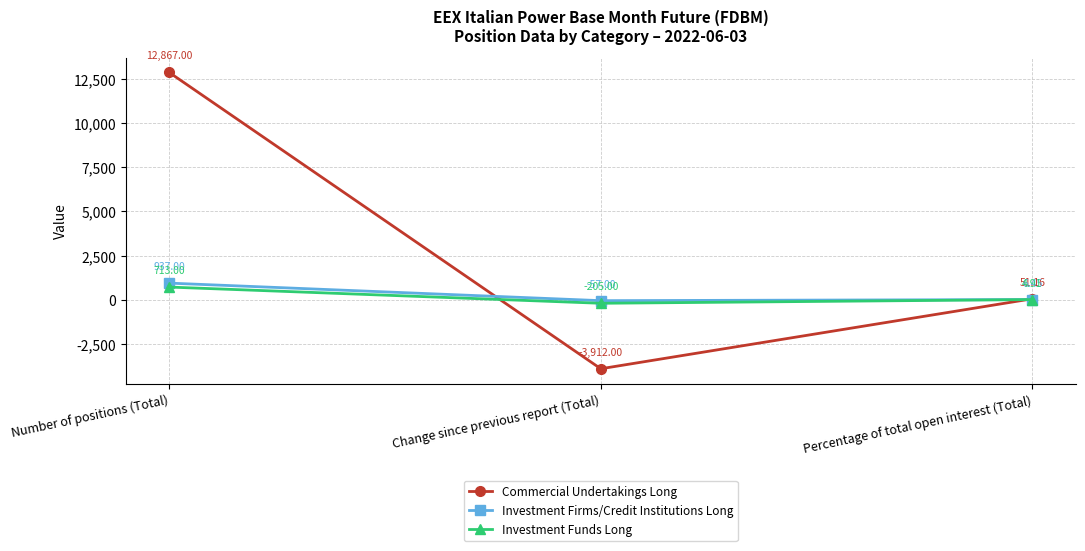

At which category is the sum across all series the highest?

Number of positions (Total)